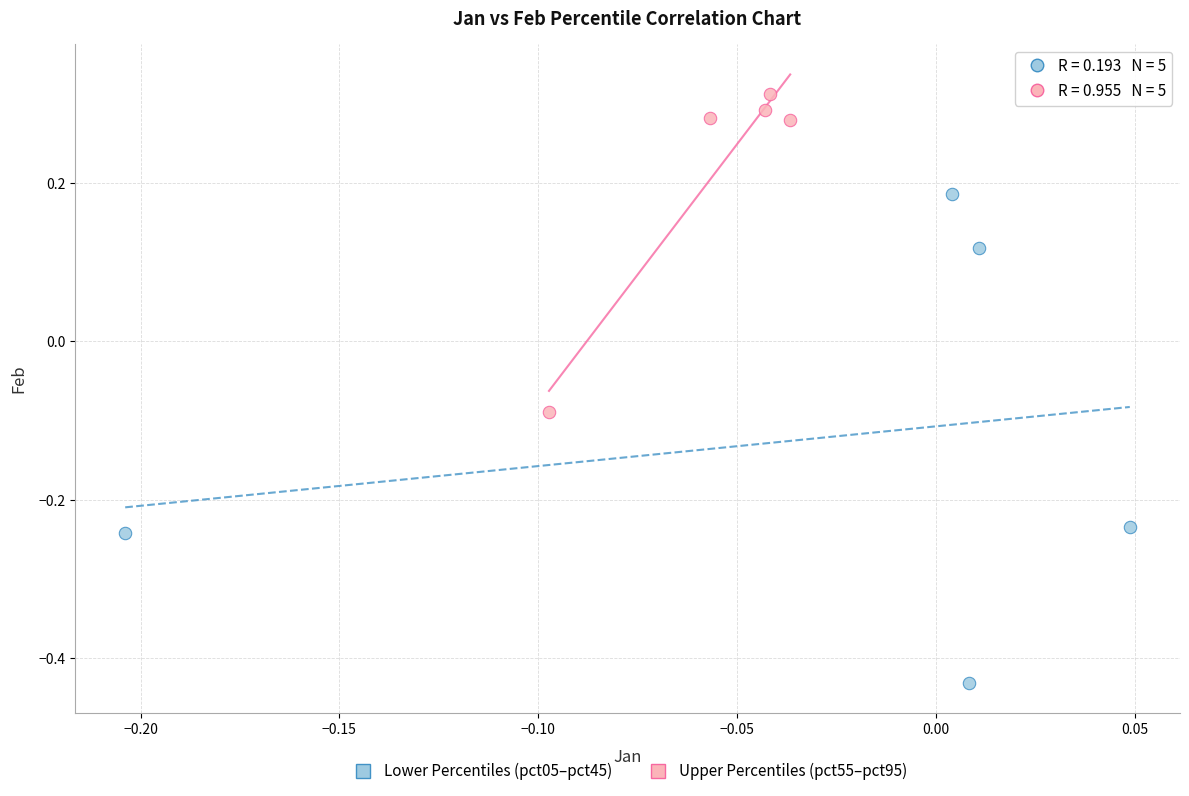

Which series has the largest Y range (max minus min)?

Lower Percentiles (pct05–pct45)